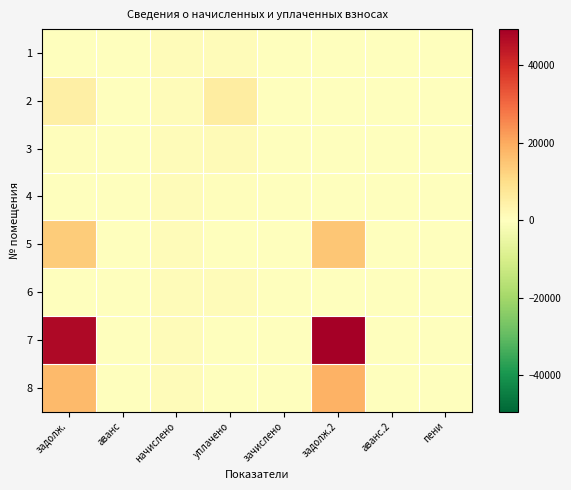

Which series has the largest total across all categories?

7